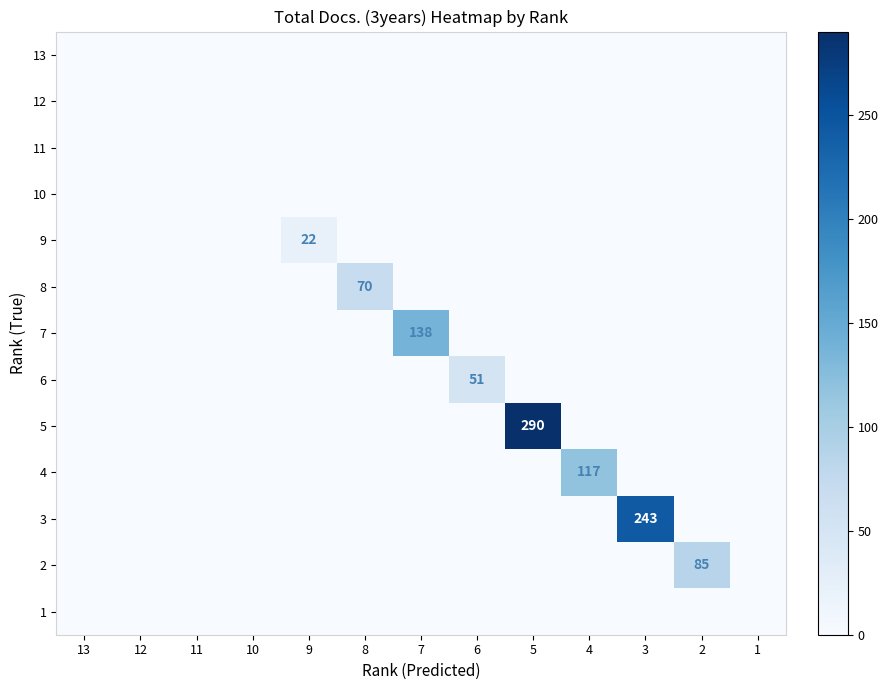

Rank the series at 5 from lowest to highest value.

13, 12, 11, 10, 9, 8, 7, 6, 4, 3, 2, 1, 5